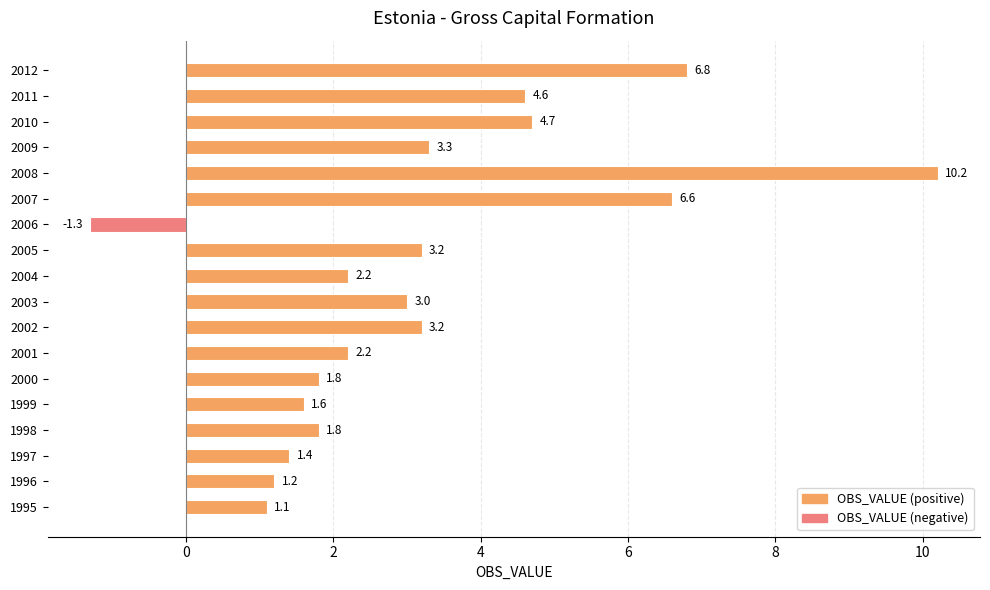

True or false: the data shows 2.2 at 1996.

False